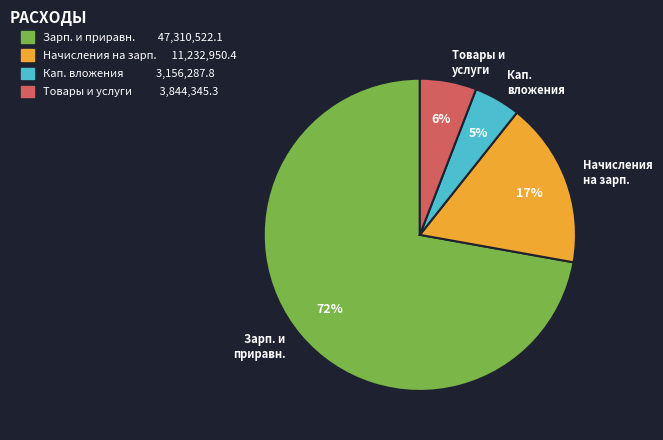

Is the sum of Начисления на зарп. and Зарп. и приравн. greater than half?

Yes